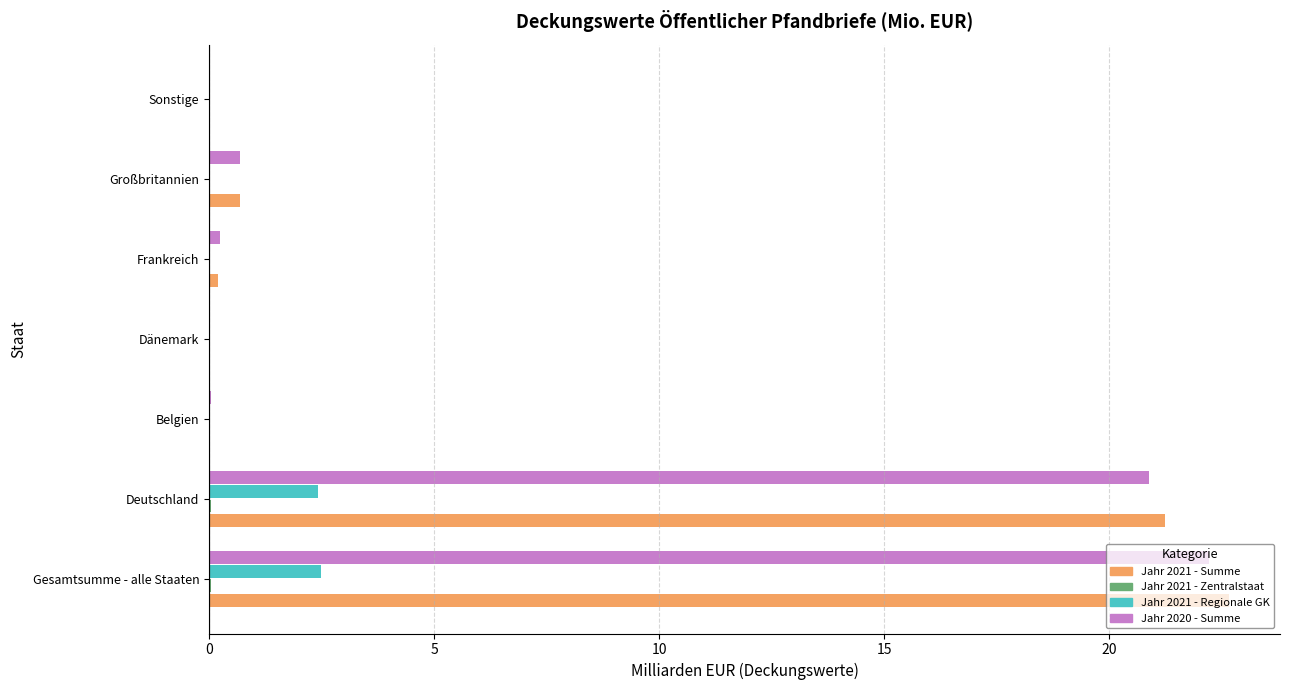

What is the maximum value for Jahr 2021 - Regionale GK?

2.5